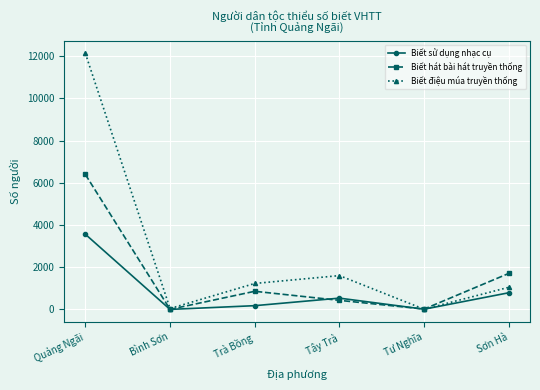

True or false: Biết hát bài hát truyền thống has a value of 10732 at Quảng Ngãi.

False